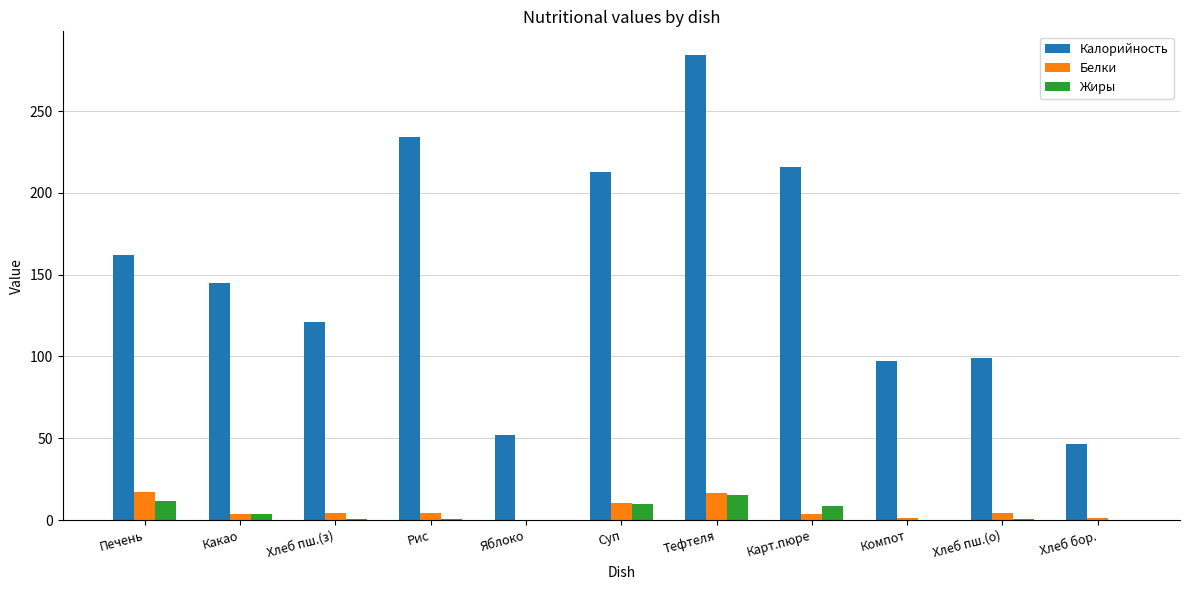

Which category has the highest value across all series?

Тефтеля